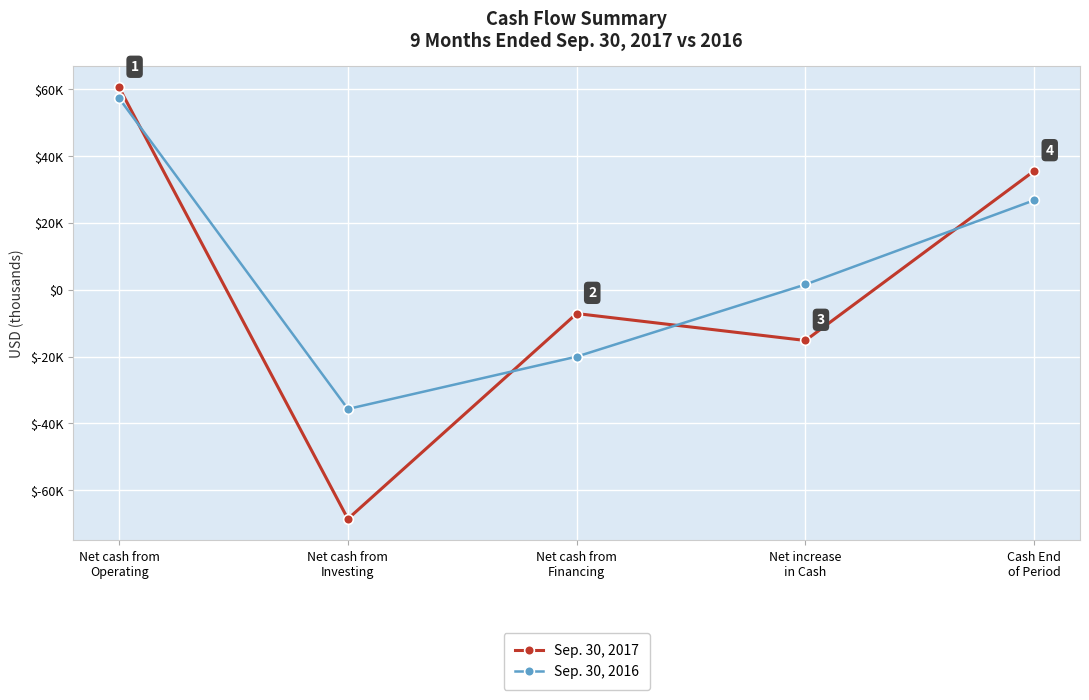

Rank the series at Net increase
in Cash from highest to lowest value.

Sep. 30, 2016, Sep. 30, 2017